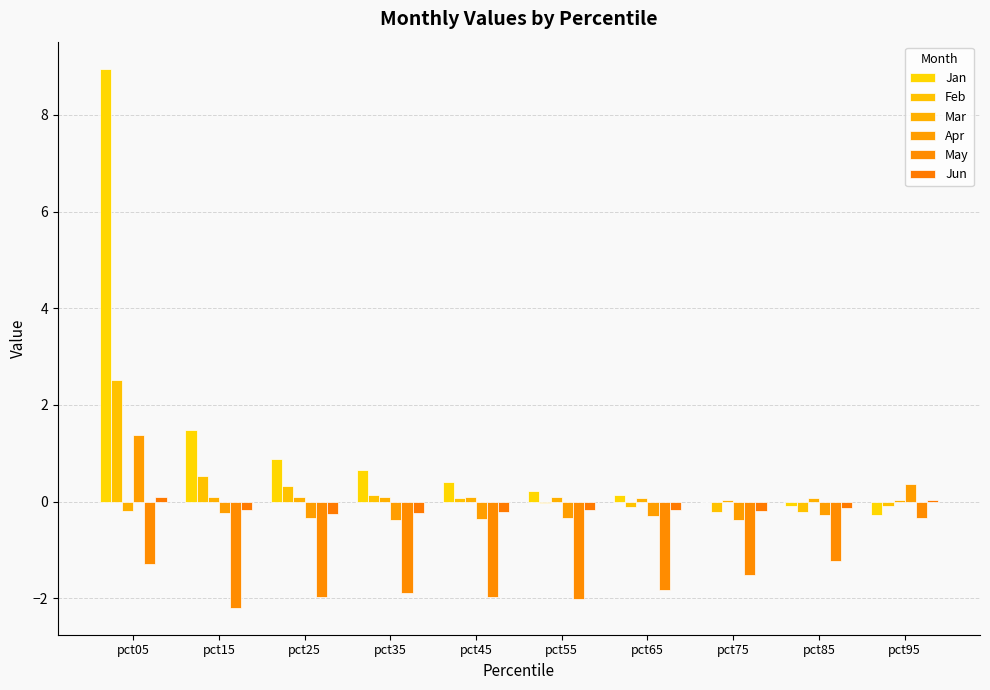

The value of Mar at pct55 is 0.1. True or false?

True